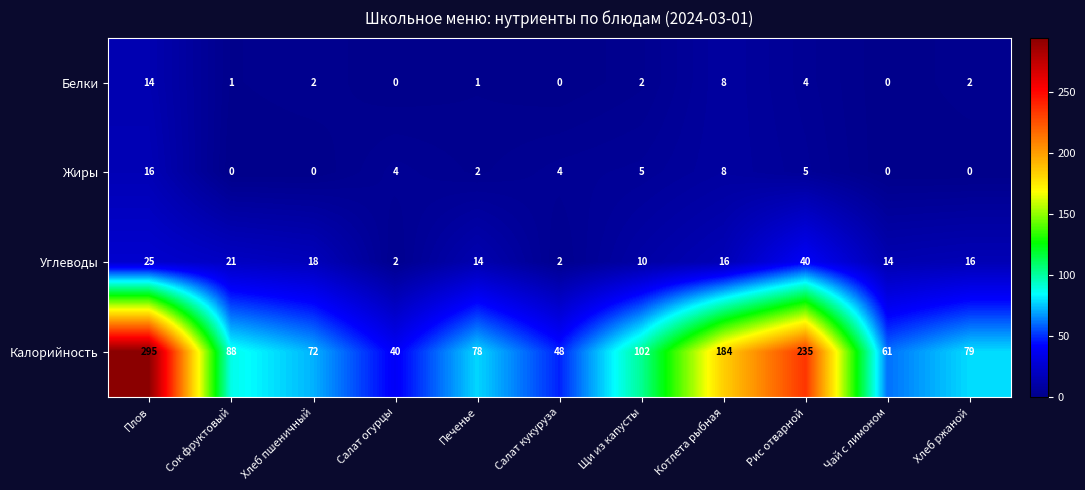

Read the Калорийность value at Сок фруктовый.

88